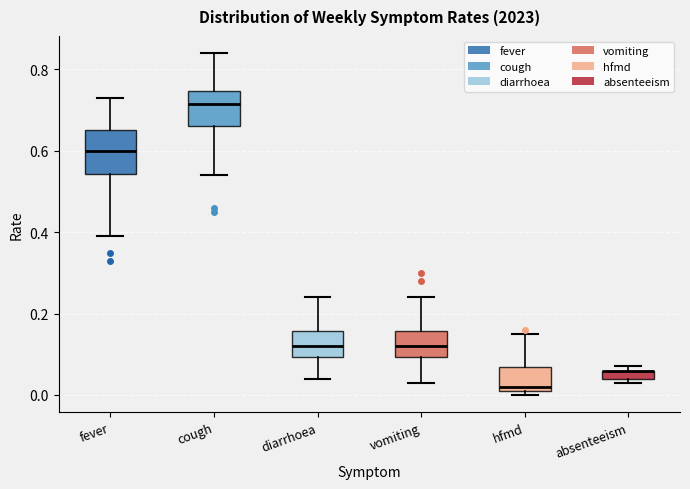

Comparing the boxes themselves (not the whiskers), which one is the tallest?

fever